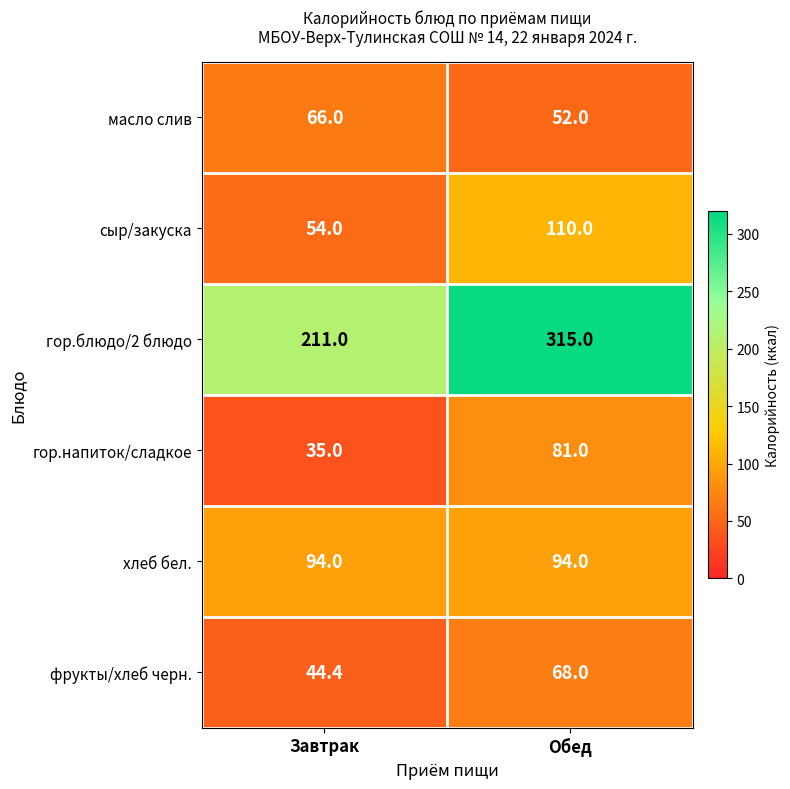

What is the smallest value displayed?

35.0